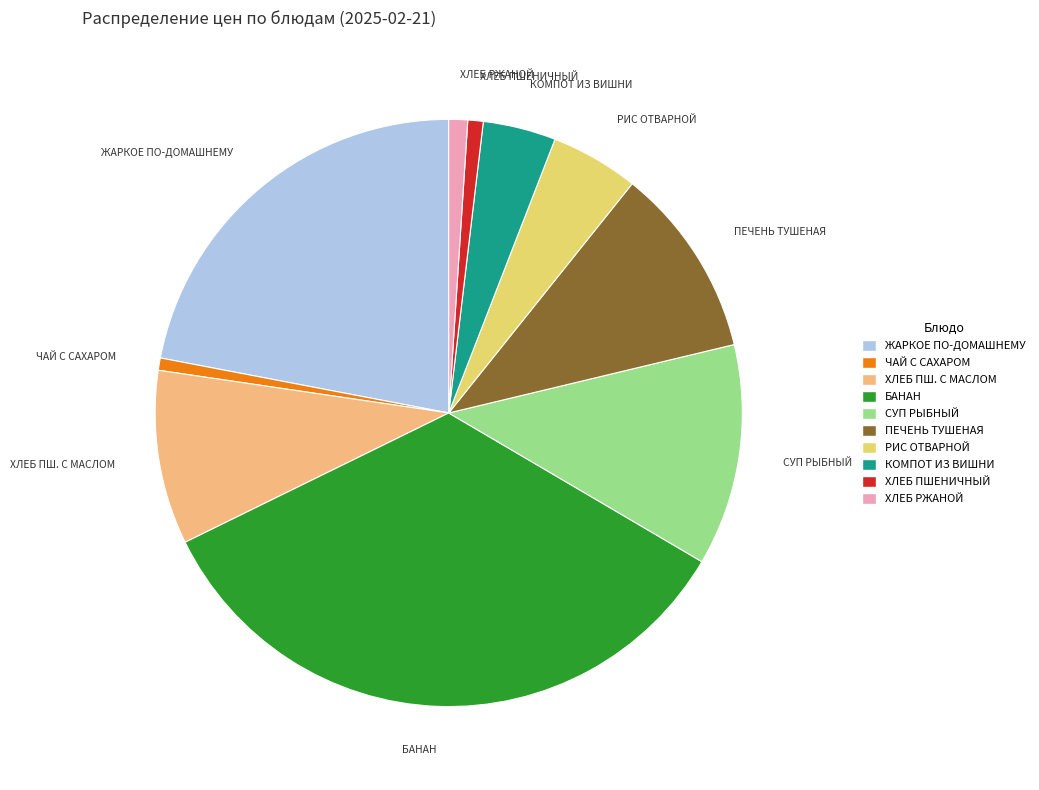

How many slices are in this pie chart?

10